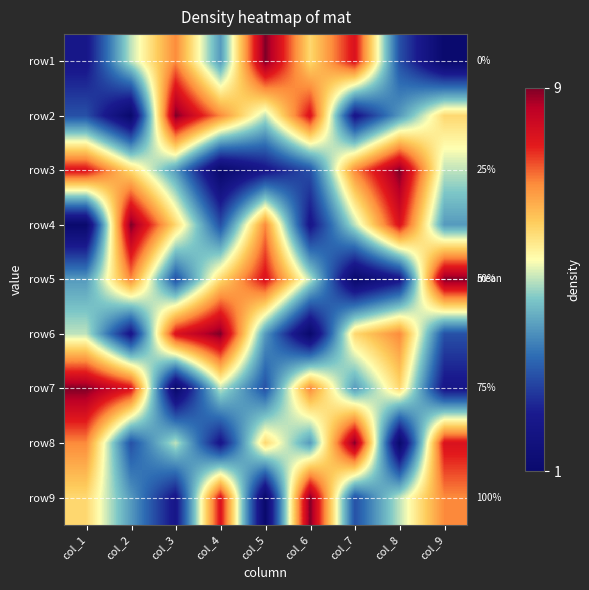

List the series in order of their peak value, lowest first.

row1, row2, row3, row4, row5, row6, row7, row8, row9